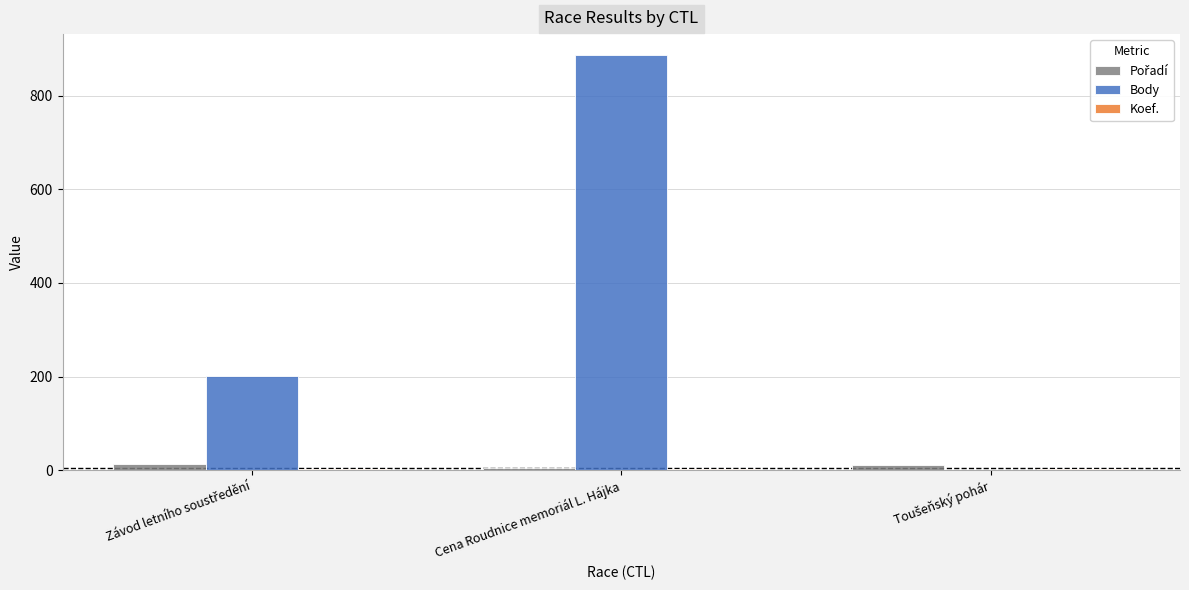

What is the maximum value for Body?

887